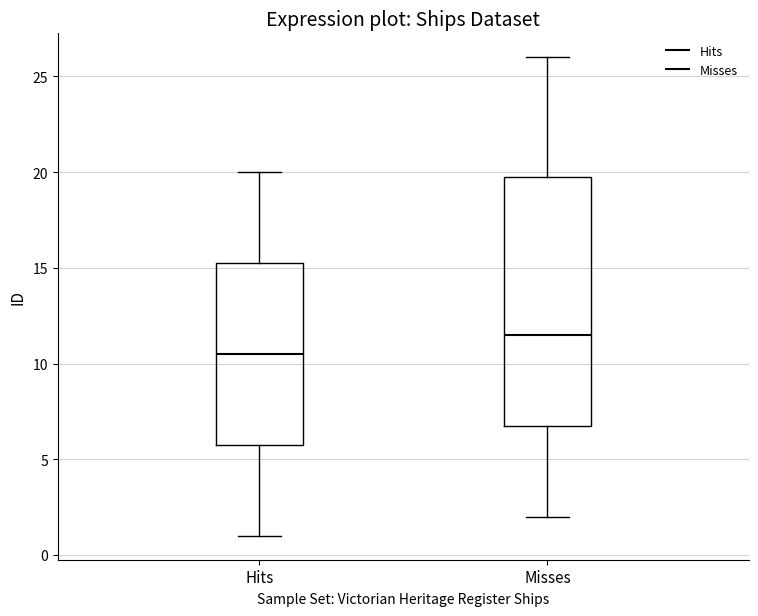

Reading left to right, transcribe this box plot: for each box, give where its median line is, the range the box spans, and where its two whiskers end, as read against the y-axis. The values are not printed on the chart, so give them approximately, as read against the axis.

Hits: median 10.5, box 6.0 to 15.5, whiskers 1.0 to 20.0
Misses: median 11.5, box 7.0 to 20.0, whiskers 2.0 to 26.0